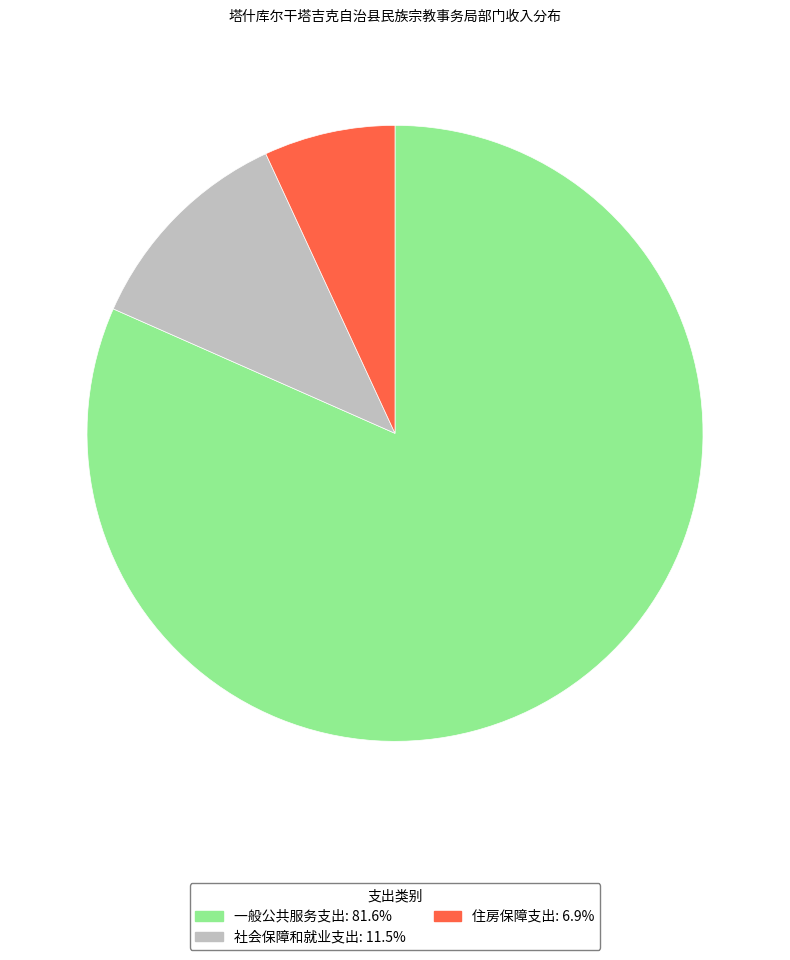

Which category has the smallest portion of the pie?

住房保障支出